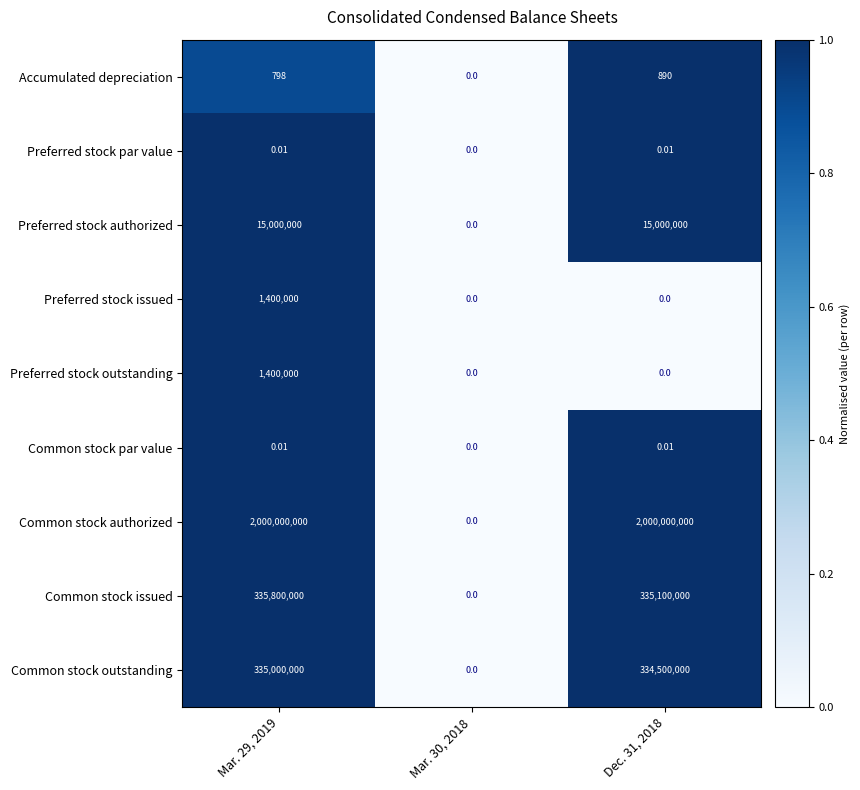

Which series has the largest range (max minus min)?

Common stock authorized